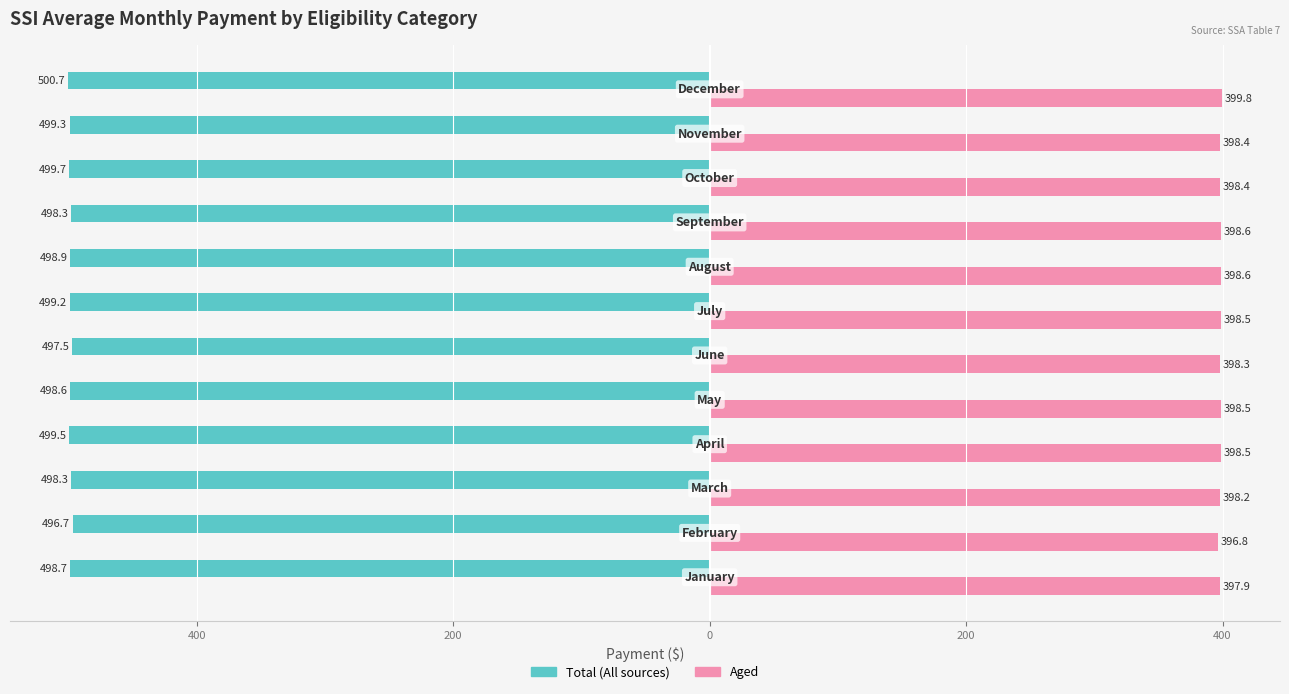

What is the value of the Total (All sources) bar at the 4th from the left?

-499.5